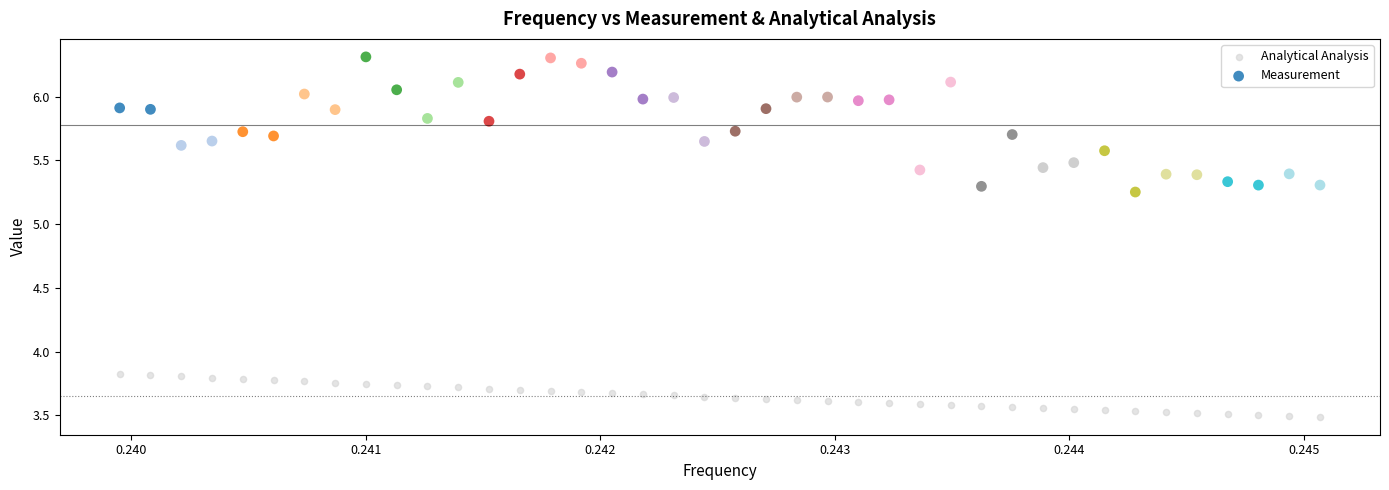

Across all data points, what is the range of Y values (max minus min)?

2.8